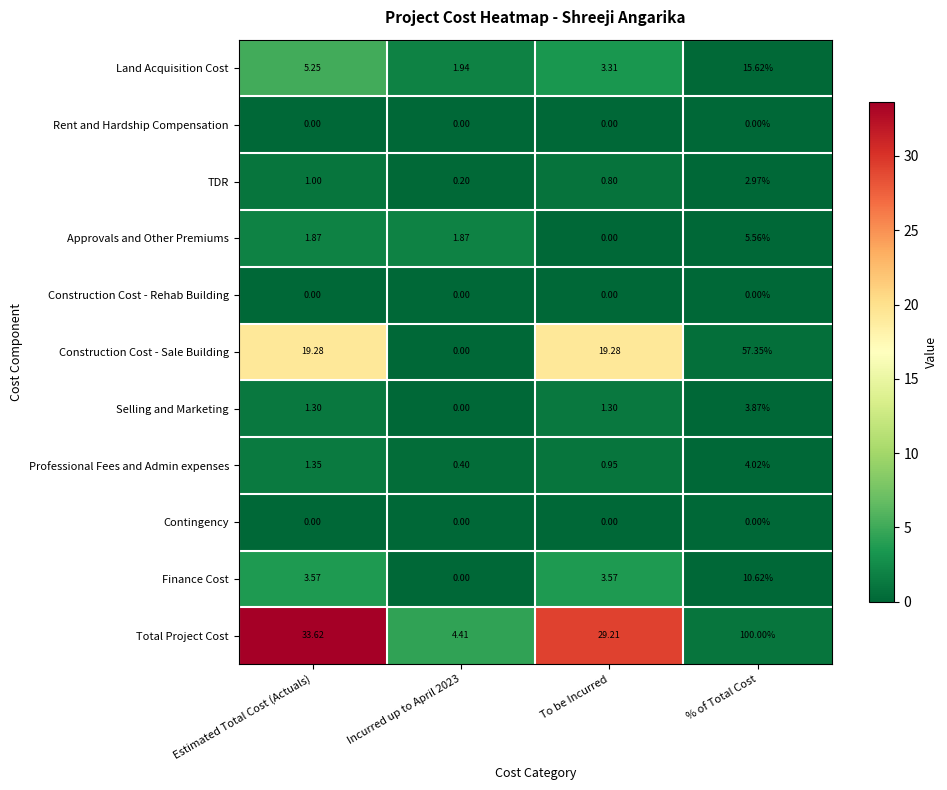

At which label is Total Project Cost closest to 52?

Estimated Total Cost (Actuals)